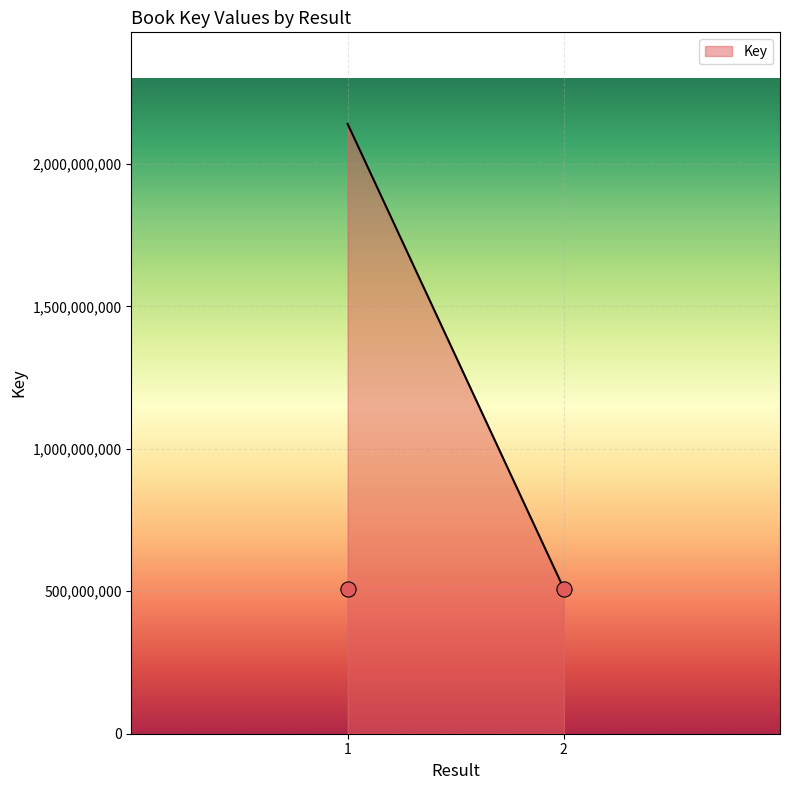

What is the change in value from 1 to 2?

-1631575346